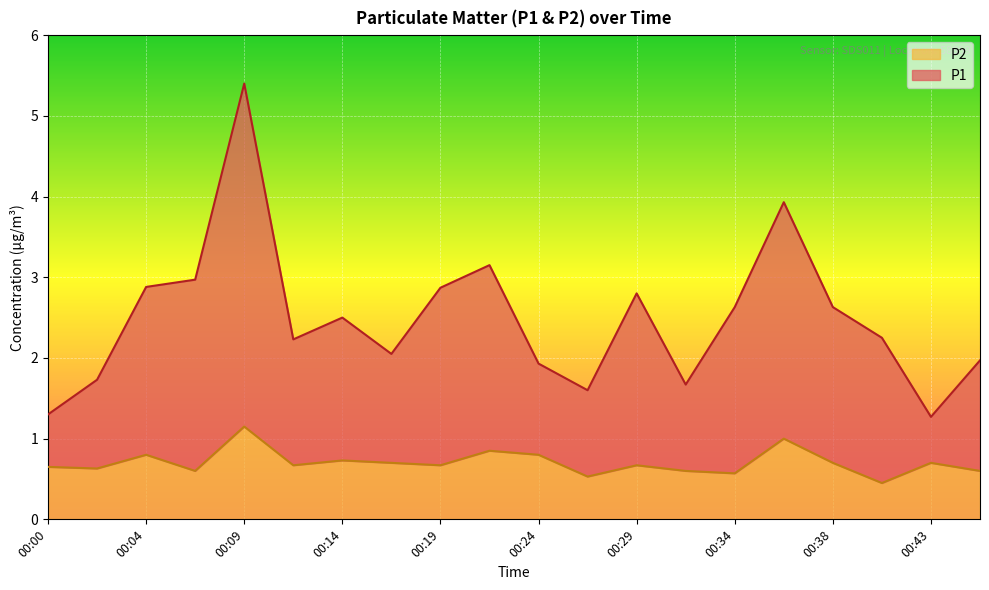

What is the total value across all series at 00:29?

2.8